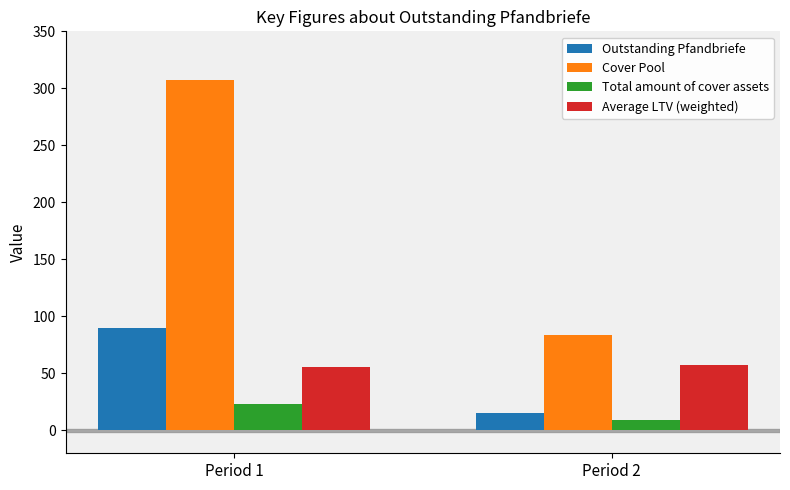

Read the Average LTV (weighted) value at Period 1.

55.6